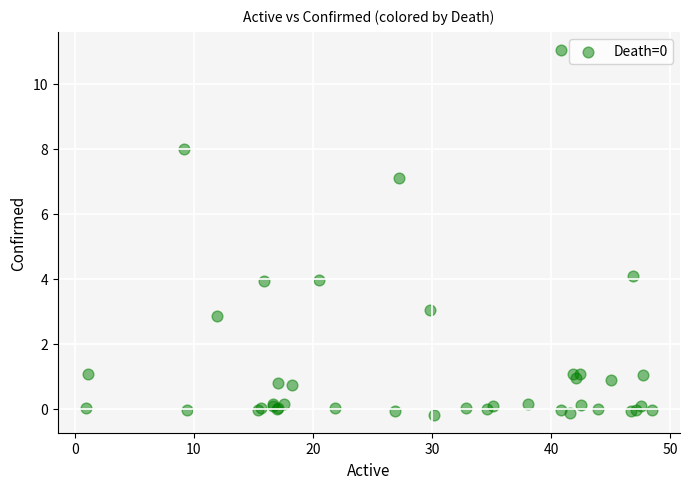

What Y value in the scatter plot is closest to 5?

4.1